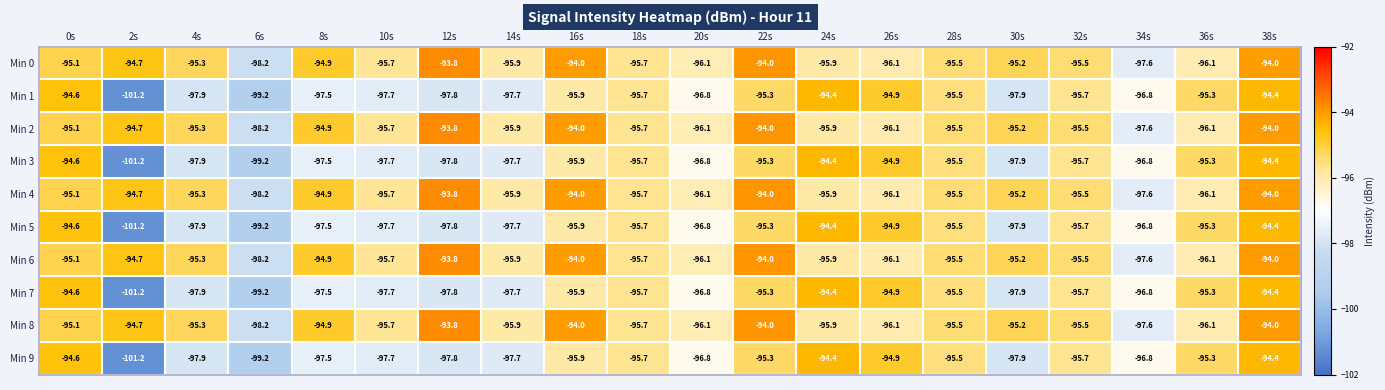

What is the approximate value of Min 6 at 26s?

-96.1